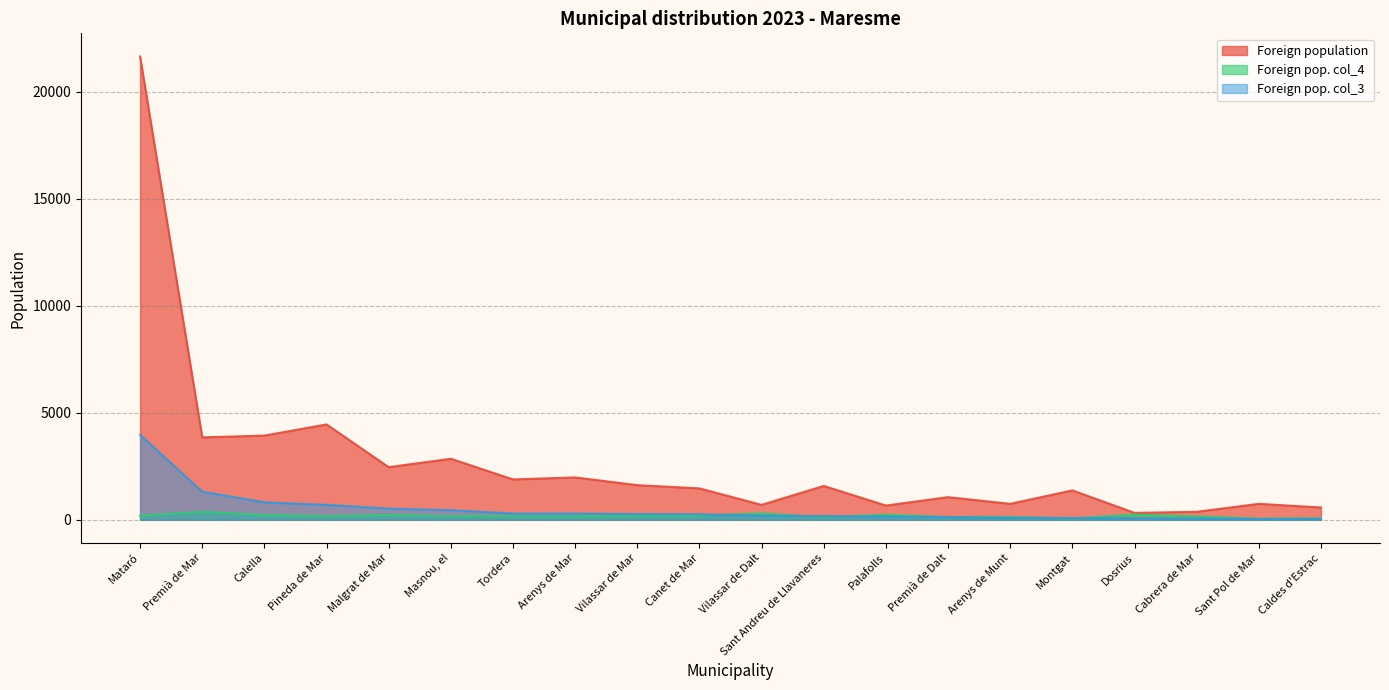

After their last crossing, which series has the higher values: Foreign pop. col_3 or Foreign pop. col_4?

Foreign pop. col_4